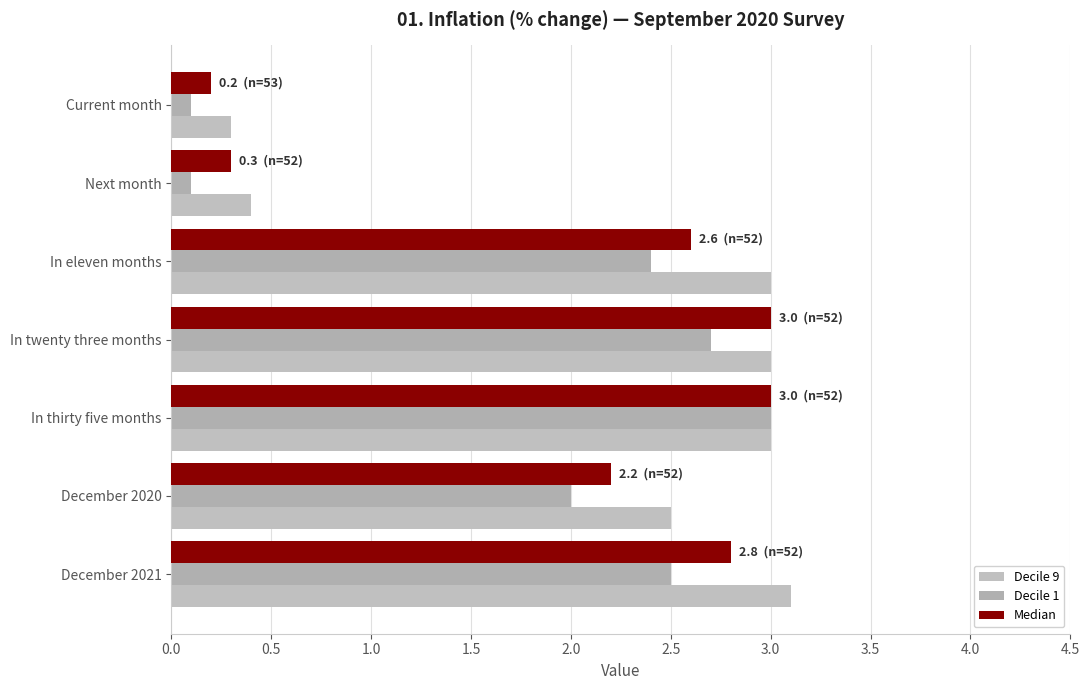

What is the difference between the maximum and minimum values in the Decile 9 series?

2.8